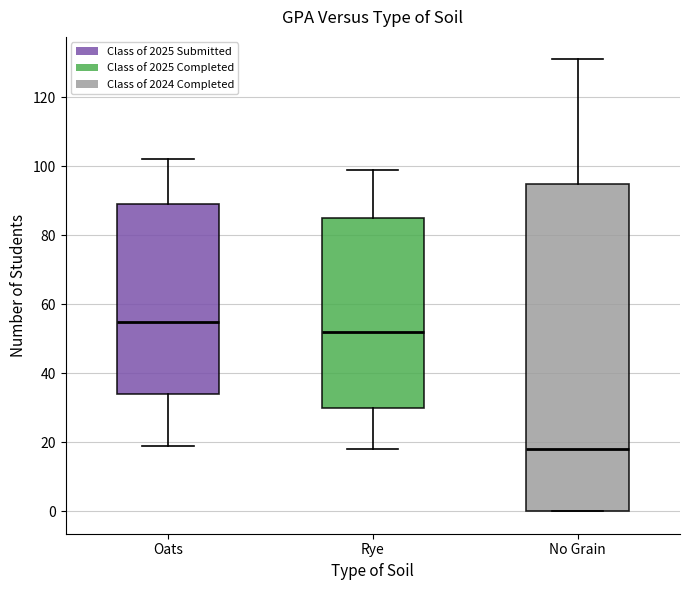

Comparing the boxes themselves (not the whiskers), which one is the tallest?

No Grain